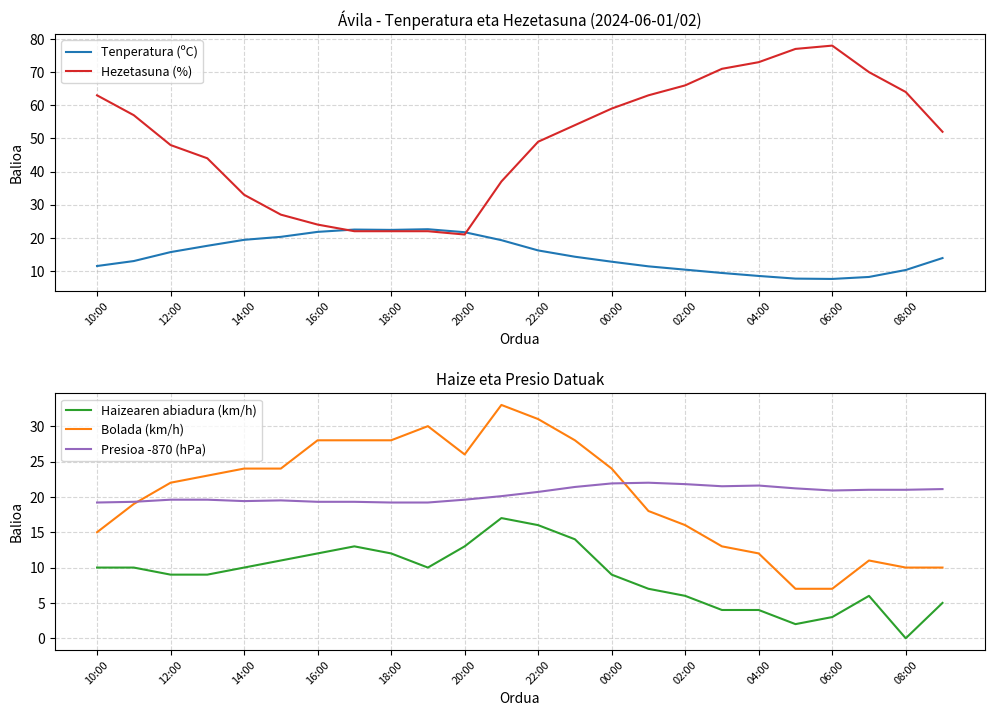

The Bolada (km/h) series shows 18.0 at 15. True or false?

True